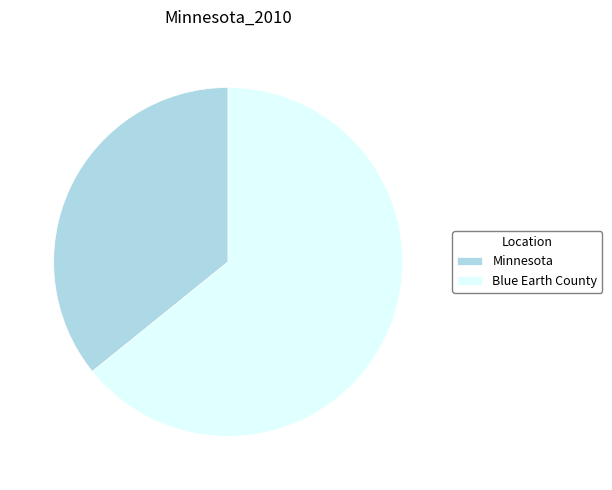

Which has a higher value, Blue Earth County or Minnesota?

Blue Earth County